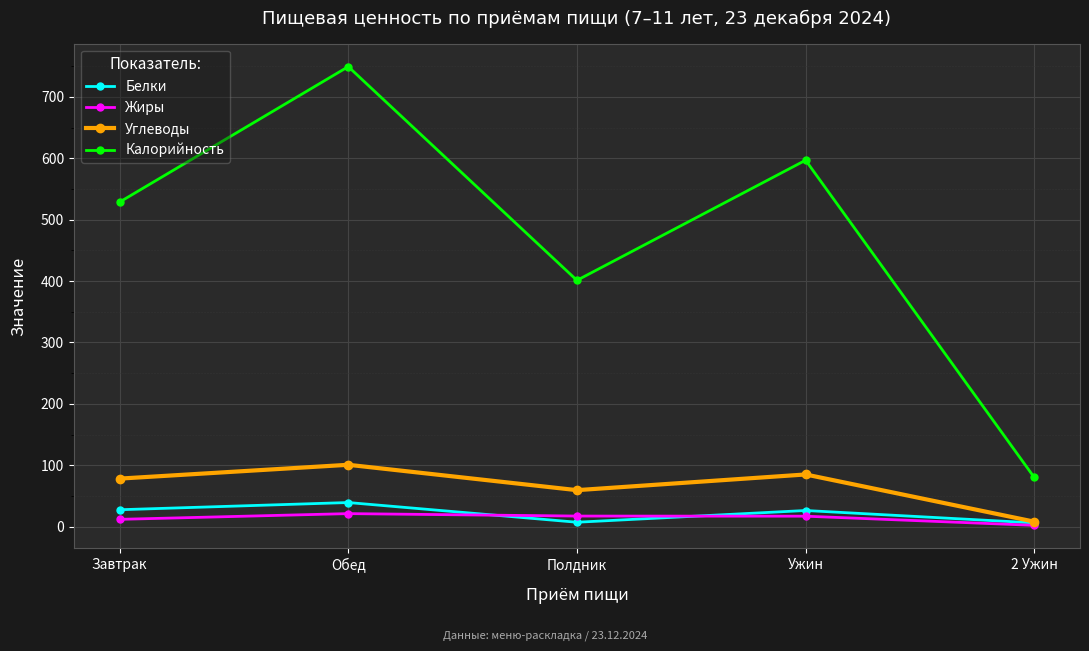

At which label is Калорийность closest to 414?

Полдник